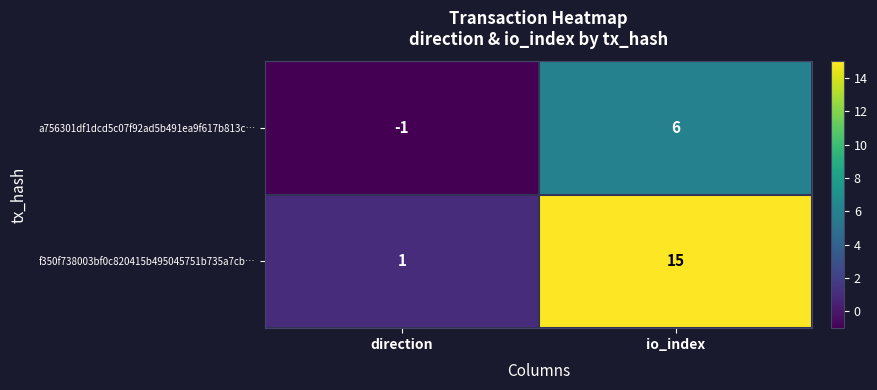

Reading left to right, extract all data points from this chart.

a756301df1dcd5c07f92ad5b491ea9f617b813c…: -1	6
f350f738003bf0c820415b495045751b735a7cb…: 1	15